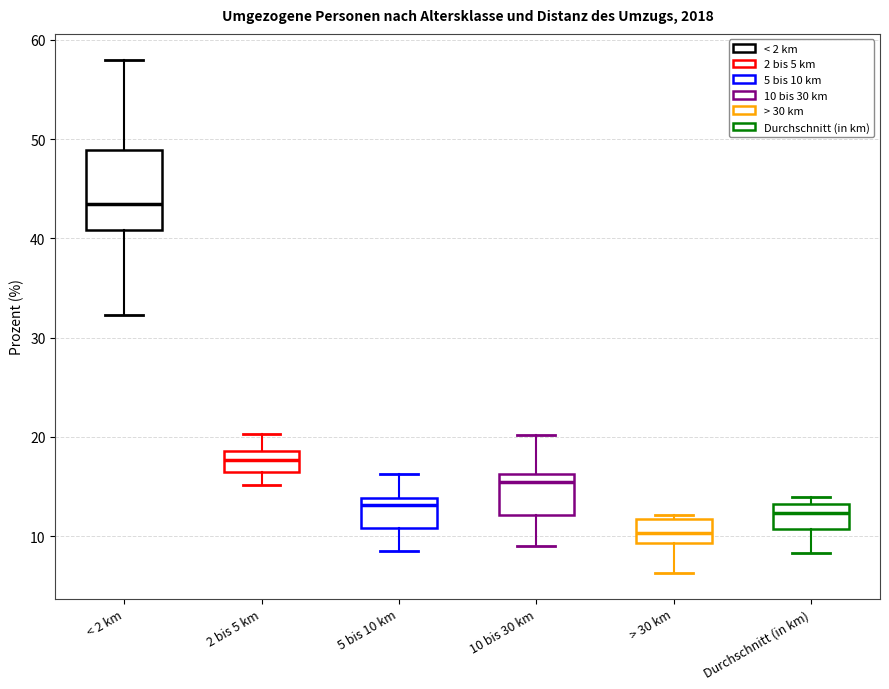

Reading left to right, read every box against the y-axis: the position of its median line, the range the box covers, and the ends of its whiskers. The values are not printed on the chart, so give them approximately, as read against the axis.

< 2 km: median 44, box 41 to 49, whiskers 32 to 58
2 bis 5 km: median 18, box 17 to 19, whiskers 15 to 20
5 bis 10 km: median 13, box 11 to 14, whiskers 9 to 16
10 bis 30 km: median 16 (just below the box's upper edge), box 12 to 16, whiskers 9 to 20
> 30 km: median 10, box 9 to 12, whiskers 6 to 12 (just above the box's upper edge)
Durchschnitt (in km): median 12, box 11 to 13, whiskers 8 to 14